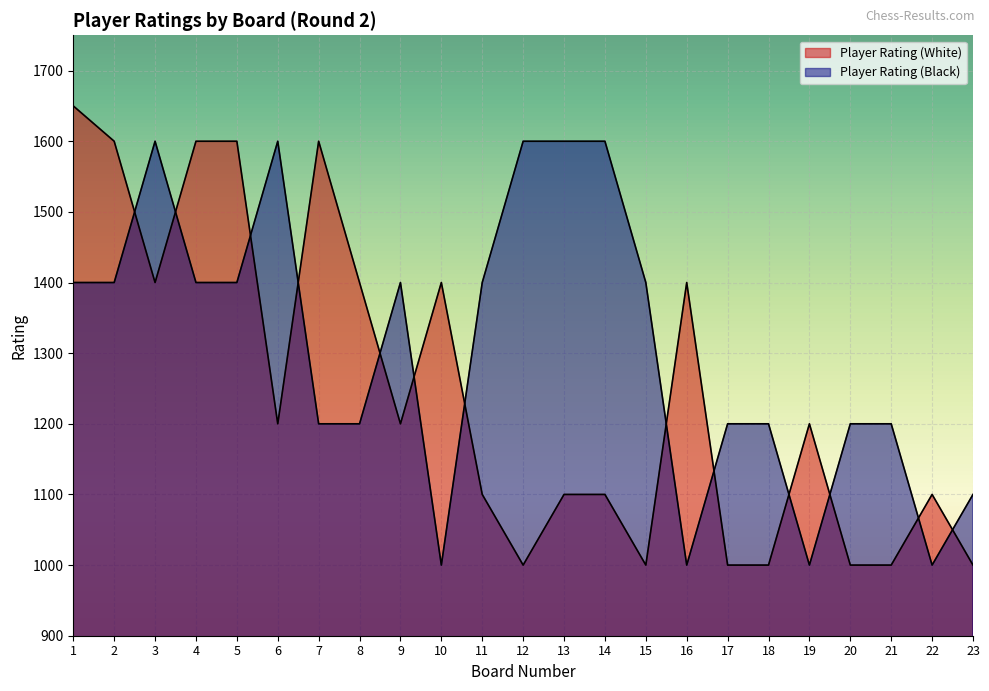

Reading left to right, list all the values displayed in this chart.

Player Rating (White): 1=1650	2=1600	3=1400	4=1600	5=1600	6=1200	7=1600	8=1400	9=1200	10=1400	11=1100	12=1000	13=1100	14=1100	15=1000	16=1400	17=1000	18=1000	19=1200	20=1000	21=1000	22=1100	23=1000
Player Rating (Black): 1=1400	2=1400	3=1600	4=1400	5=1400	6=1600	7=1200	8=1200	9=1400	10=1000	11=1400	12=1600	13=1600	14=1600	15=1400	16=1000	17=1200	18=1200	19=1000	20=1200	21=1200	22=1000	23=1100